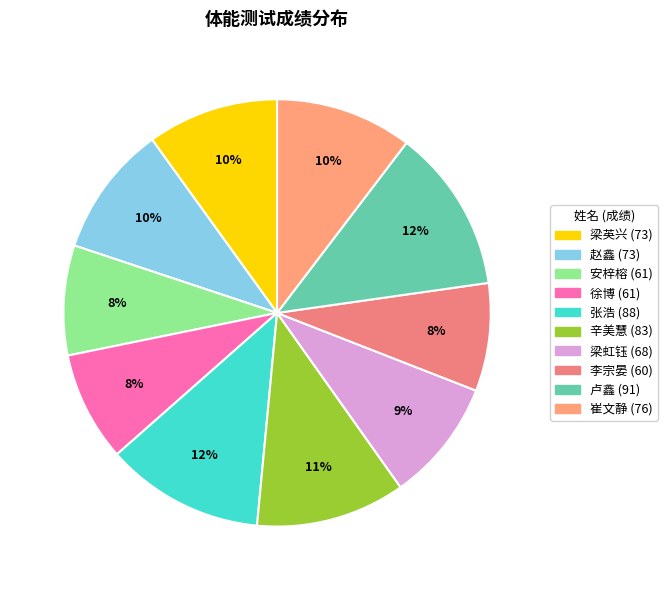

To the nearest percent, what portion does 辛美慧 represent?

11%